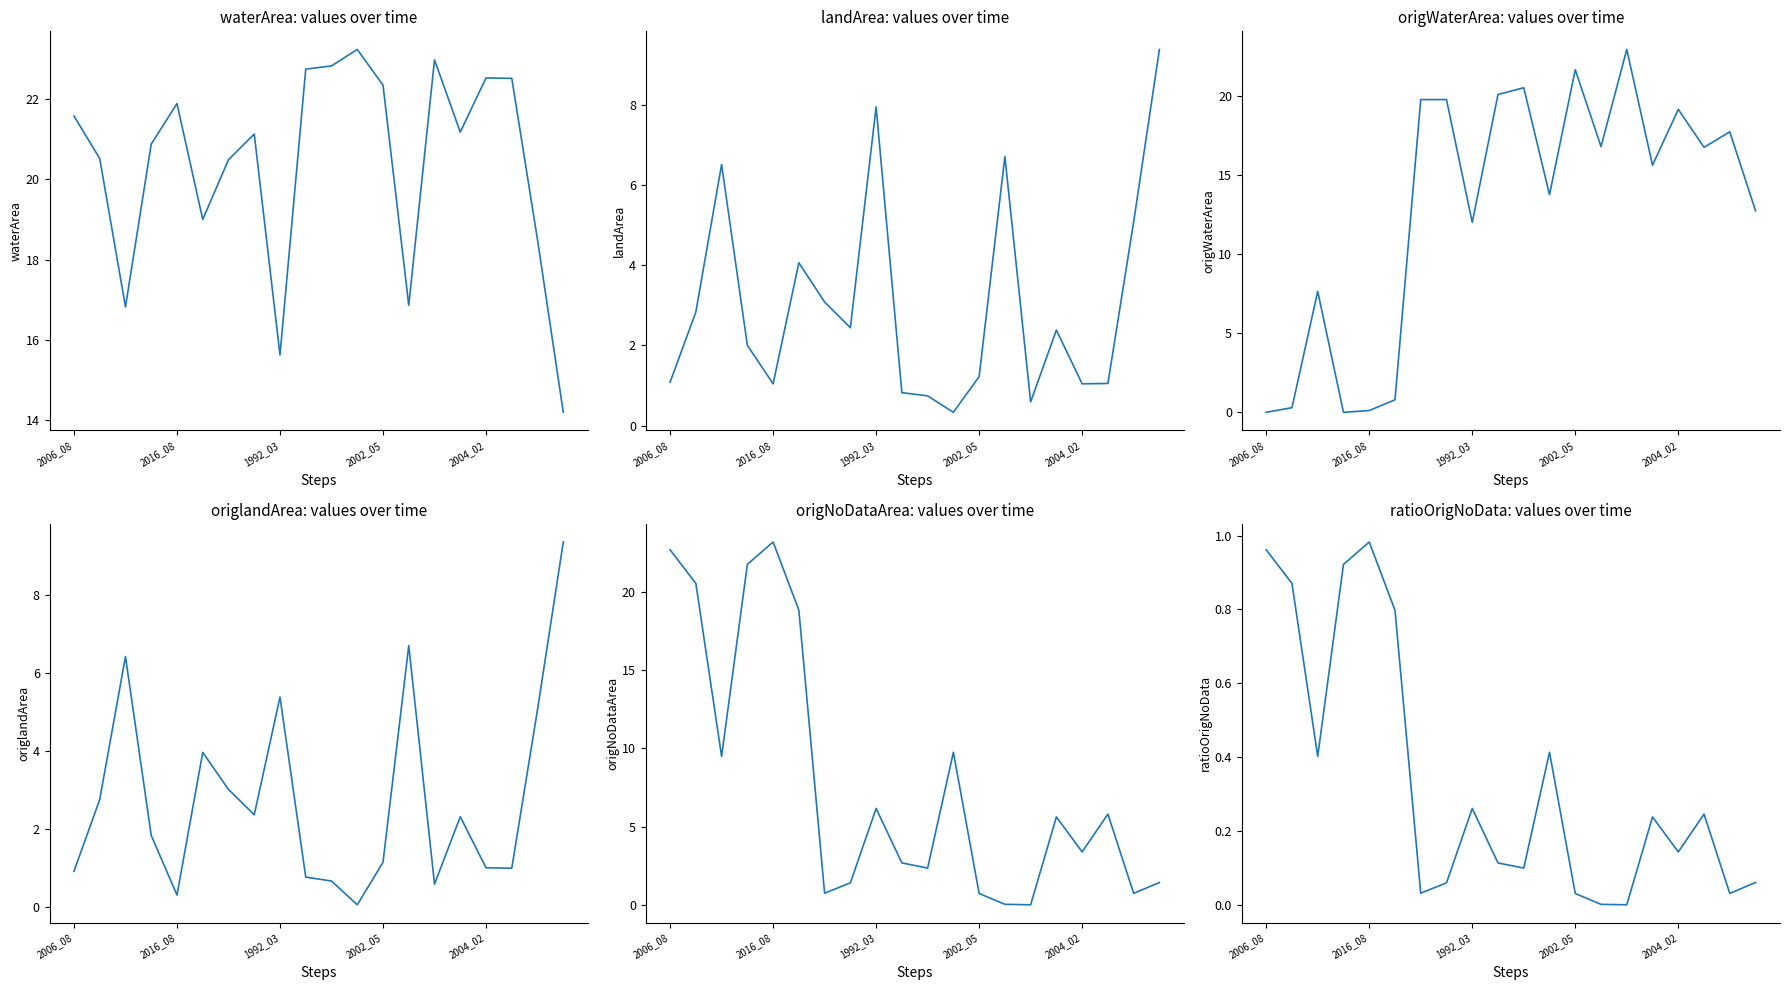

True or false: waterArea and origWaterArea cross at least once.

False